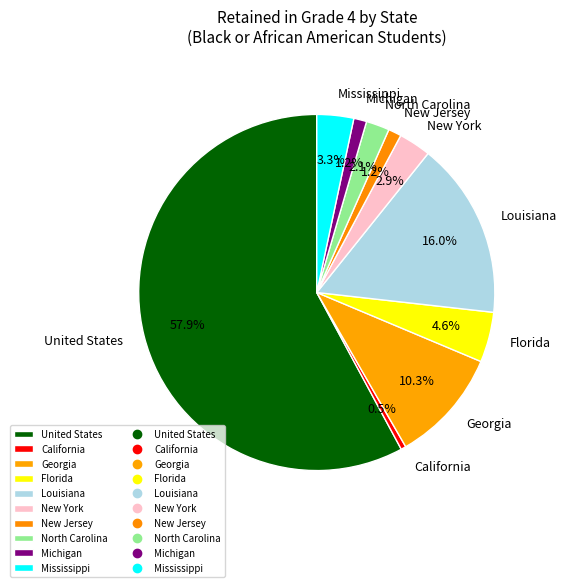

How many slices are in this pie chart?

10